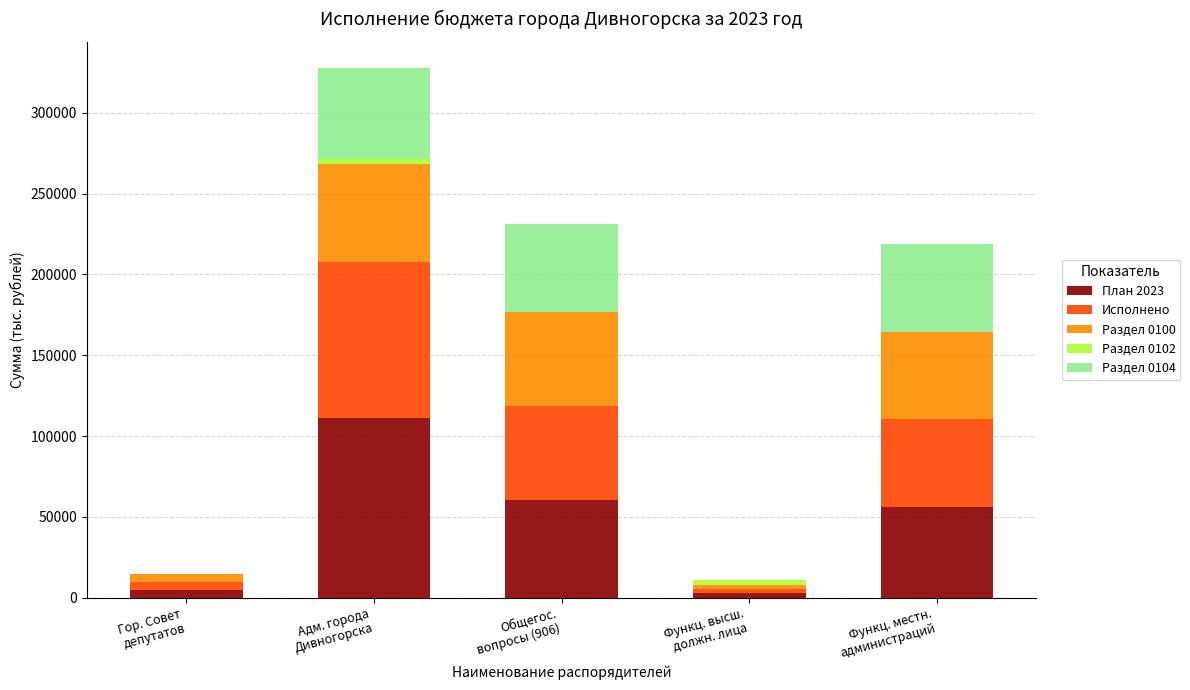

What is the highest value of the План 2023 series?

111098.8